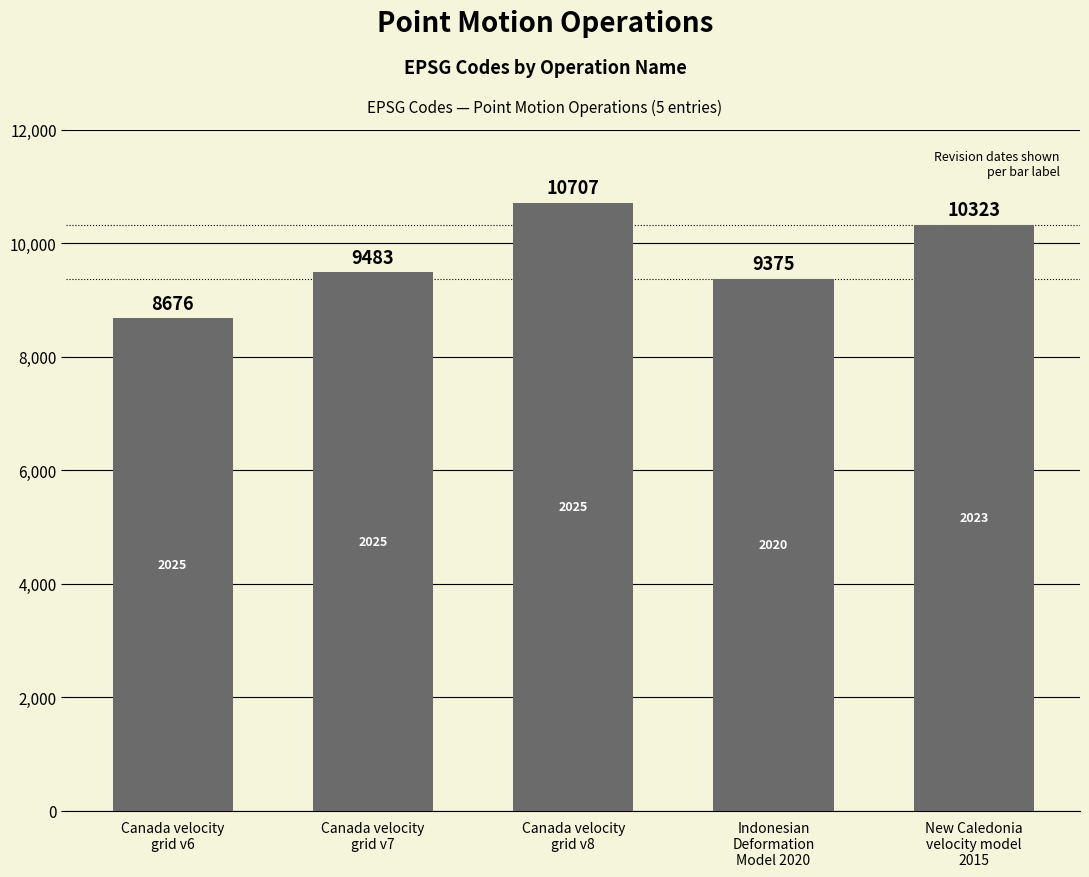

What is the value of the 2nd bar from the left?

9483